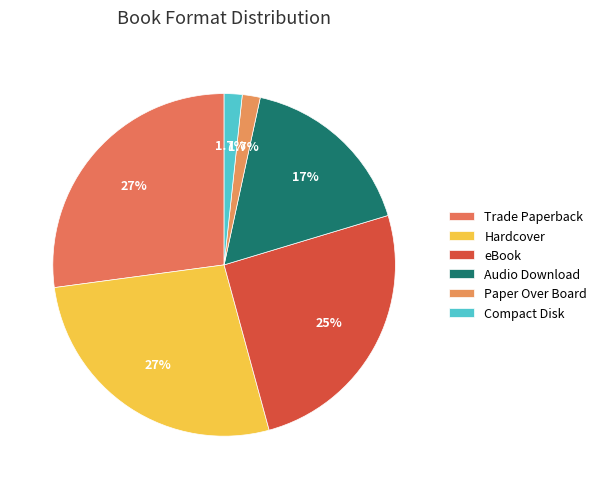

Which slice is the smallest?

Paper Over Board